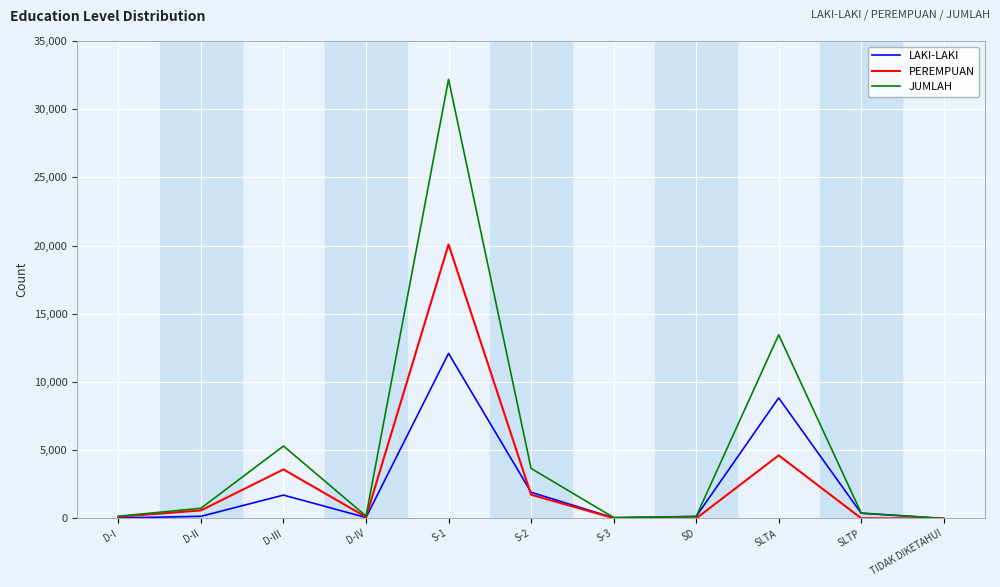

Rank the series by their maximum value, from lowest to highest.

LAKI-LAKI, PEREMPUAN, JUMLAH